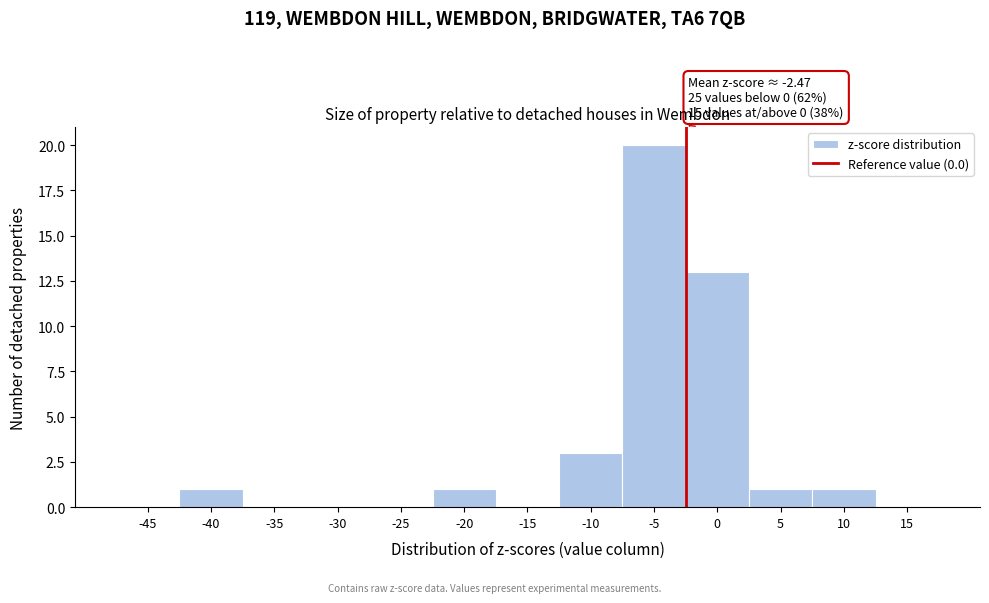

Reading left to right, extract all data points from this chart.

-45=0	-40=1	-35=0	-30=0	-25=0	-20=1	-15=0	-10=3	-5=20	0=13	5=1	10=1	15=0